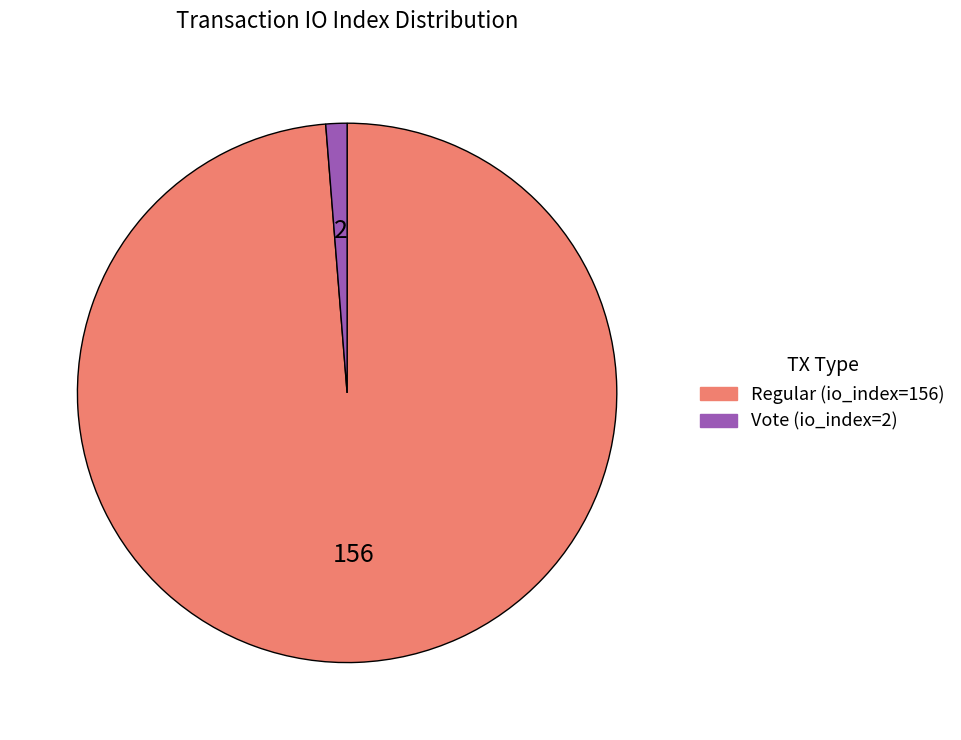

Which slice is the largest?

Regular (io_index=156)